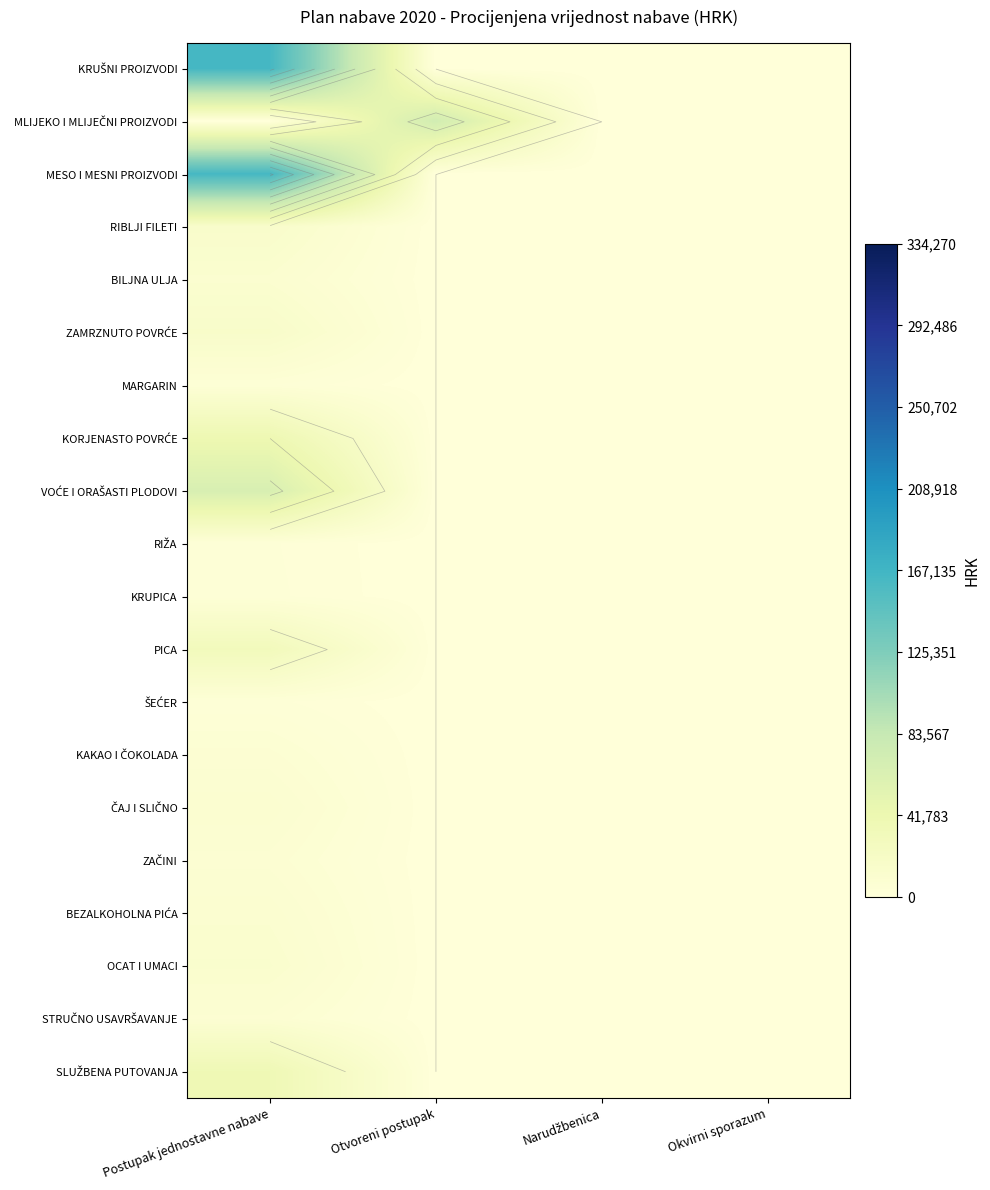

Rank the categories by BILJNA ULJA value from highest to lowest.

Postupak jednostavne nabave, Otvoreni postupak, Narudžbenica, Okvirni sporazum